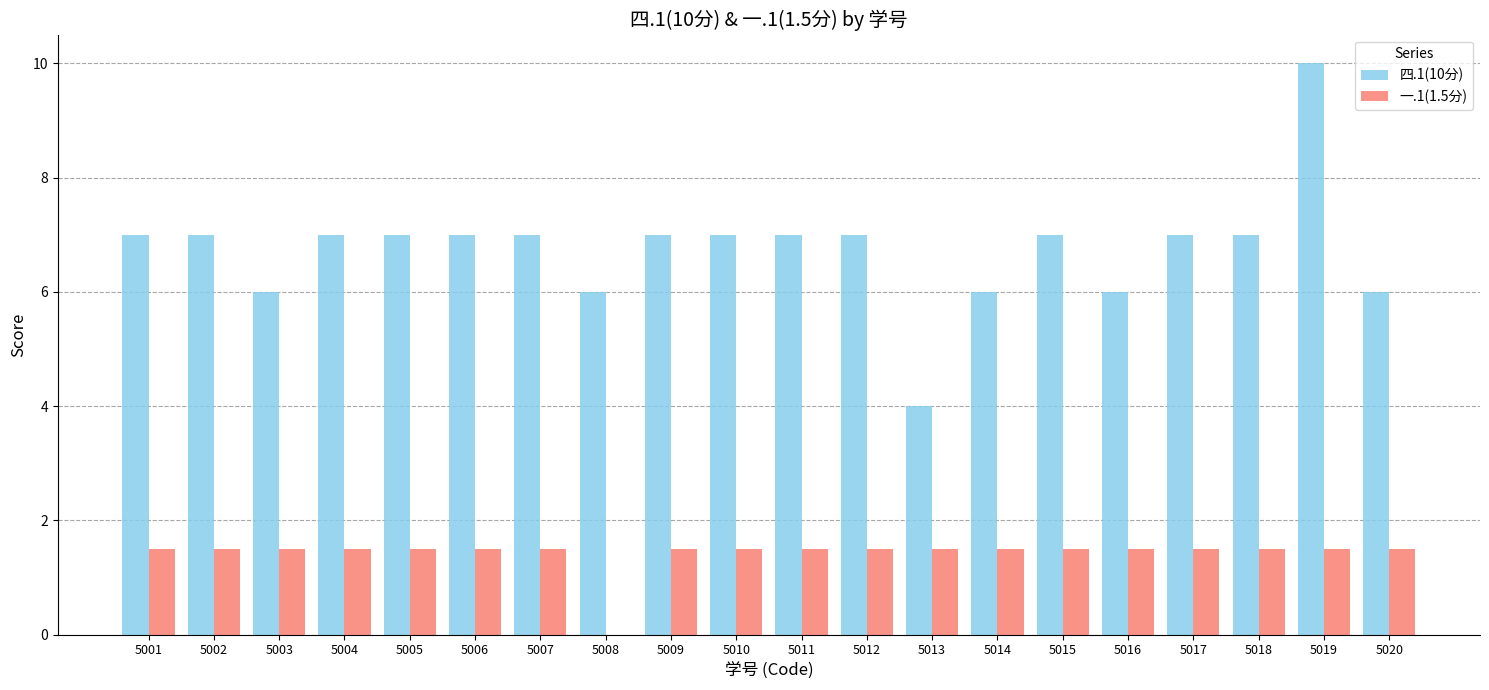

True or false: 四.1(10分) has a value of 10.0 at 5019.

True